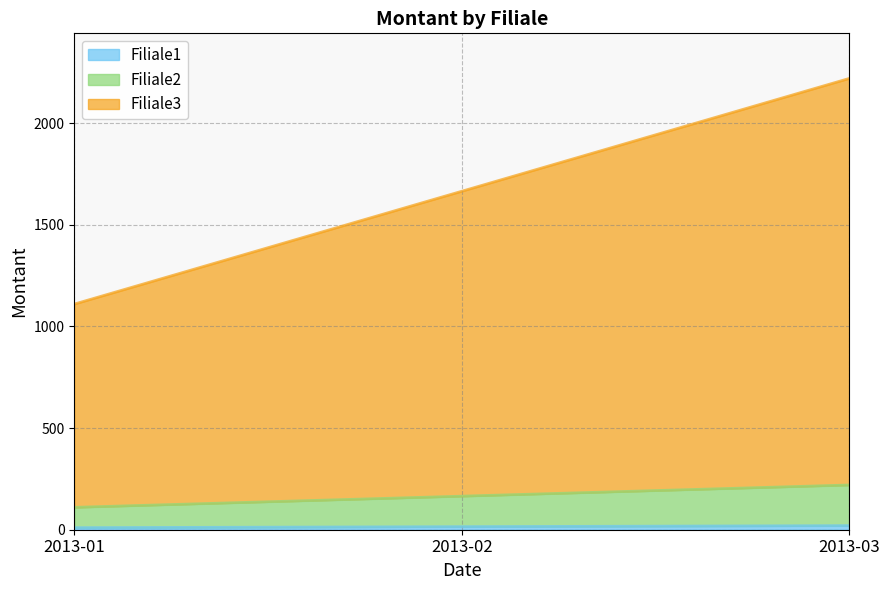

Which series has the largest total across all categories?

Filiale3